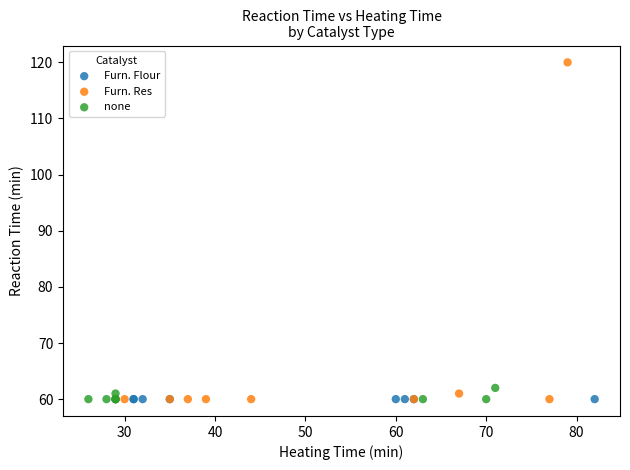

Which series has the widest spread of Y values?

Furn. Res